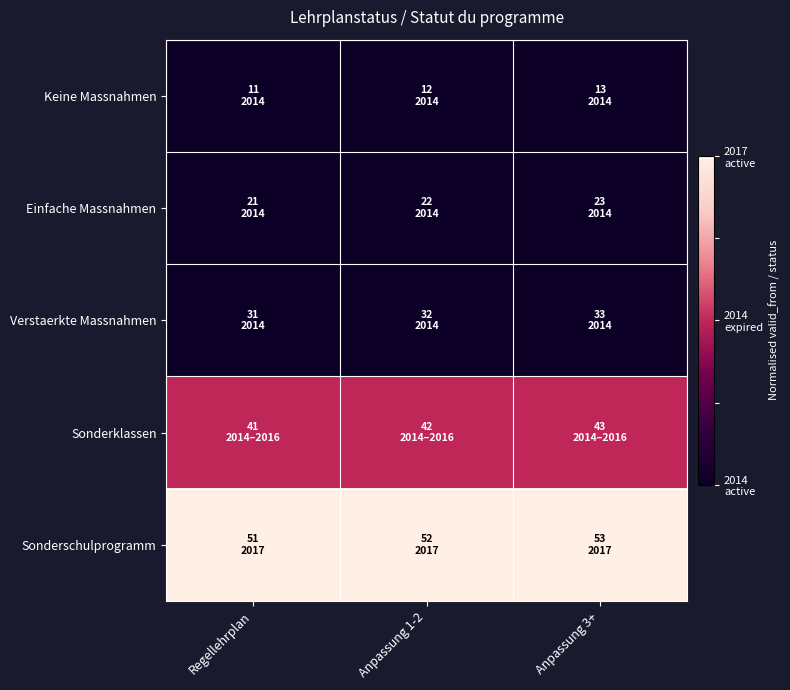

Which series has the widest spread of values?

Keine Massnahmen